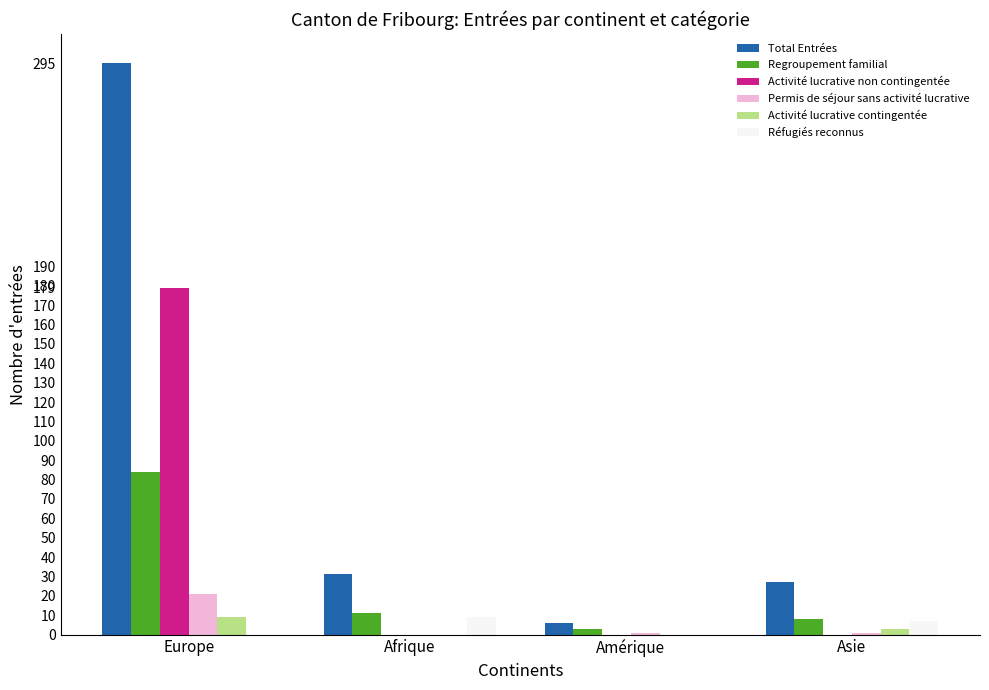

What is the spread (max minus min) of values at Afrique?

31